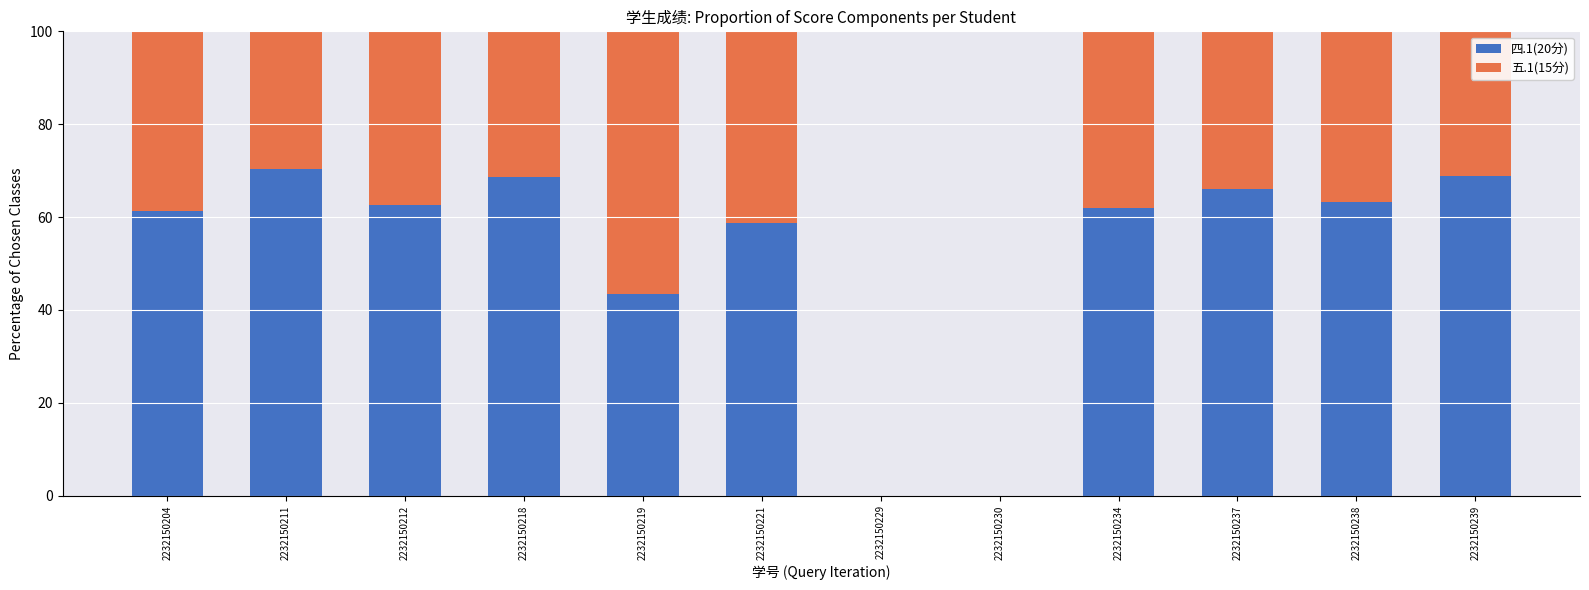

What are all the series names shown in the legend?

四.1(20分), 五.1(15分)